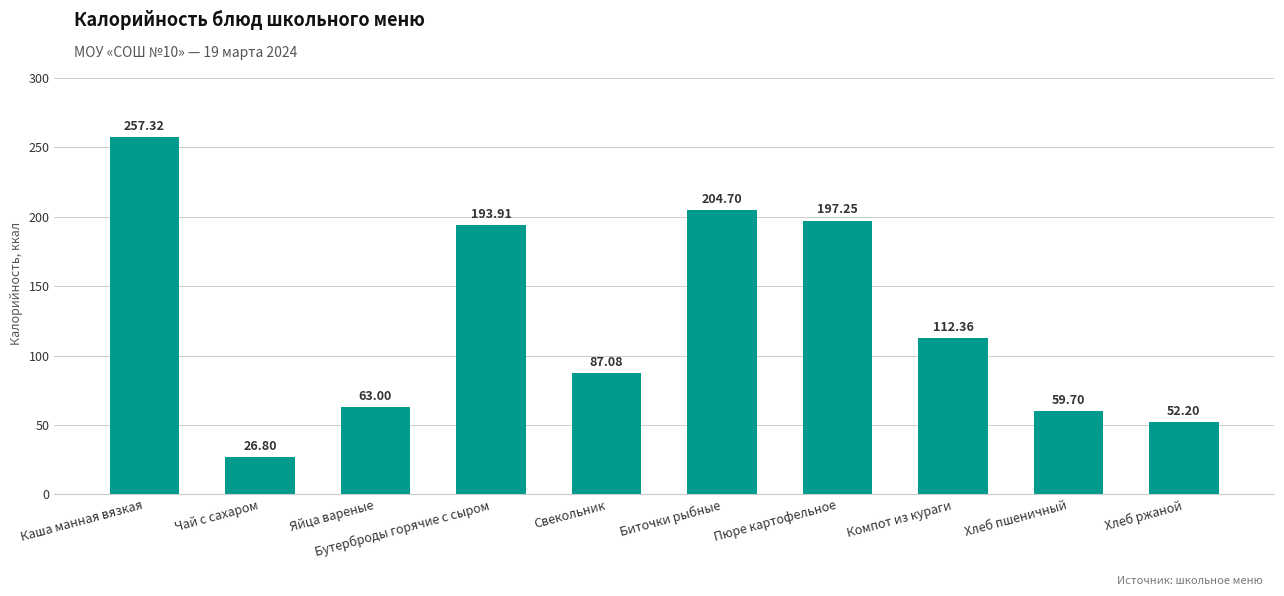

The value at Компот из кураги is 46.9. True or false?

False